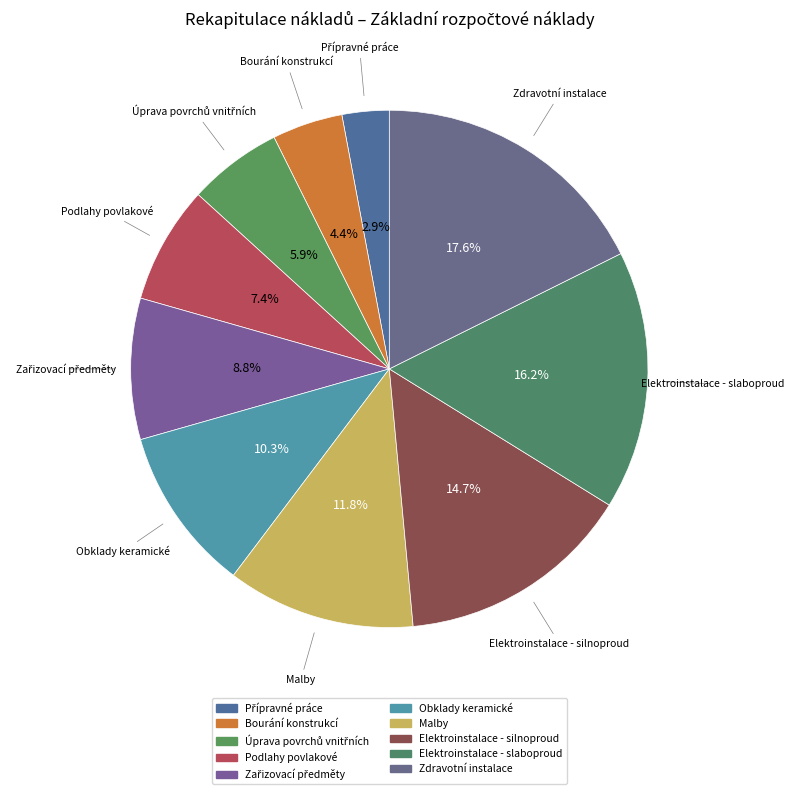

Is there any slice that represents more than half of the pie?

No